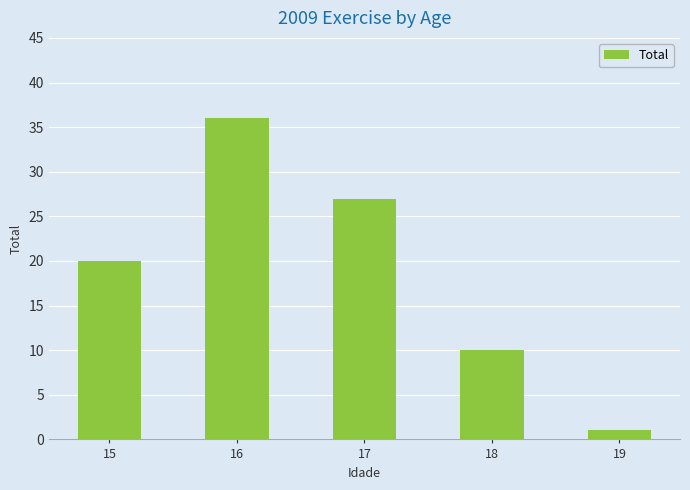

What is the change in value from 16 to 17?

-9